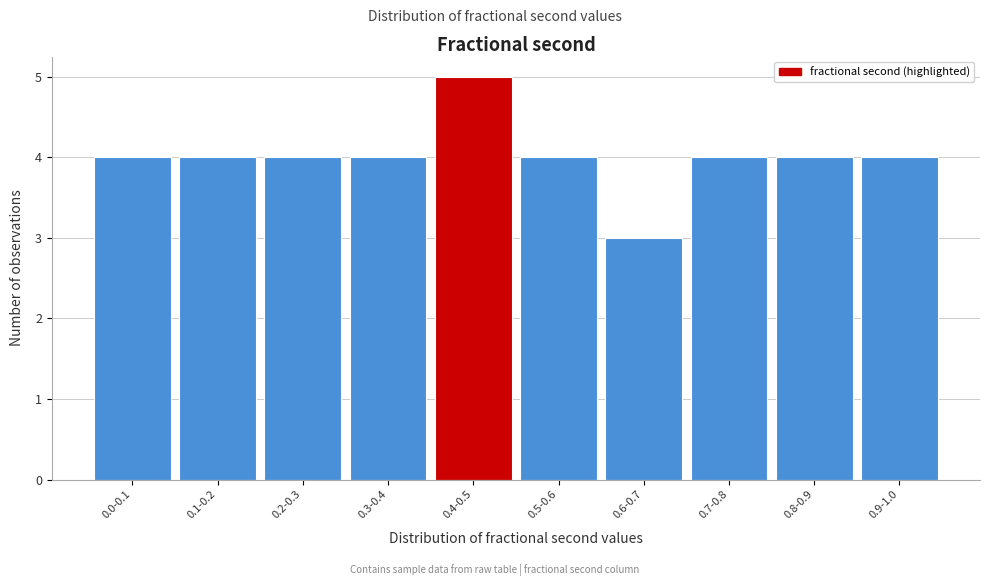

Reading left to right, what are all the values shown in this chart?

0.0-0.1=4	0.1-0.2=4	0.2-0.3=4	0.3-0.4=4	0.4-0.5=5	0.5-0.6=4	0.6-0.7=3	0.7-0.8=4	0.8-0.9=4	0.9-1.0=4